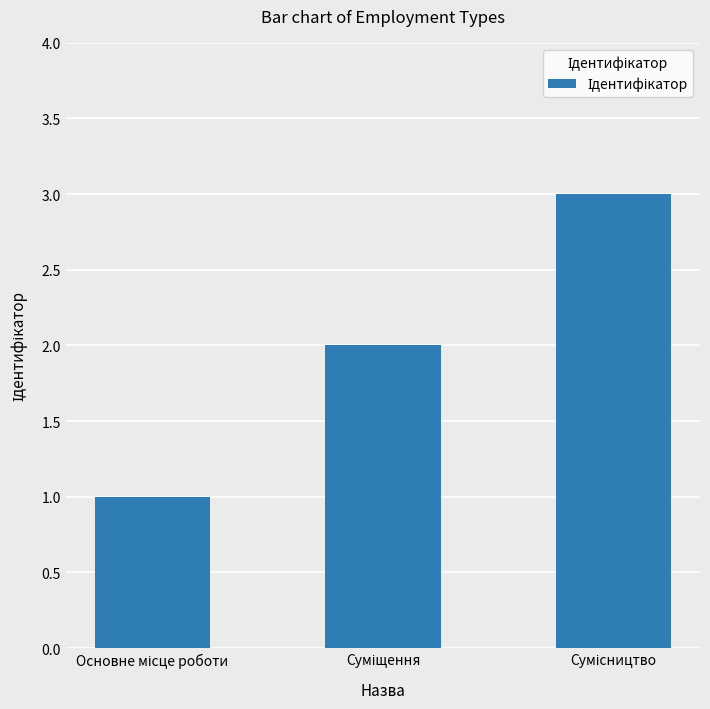

What is the greatest value displayed?

3